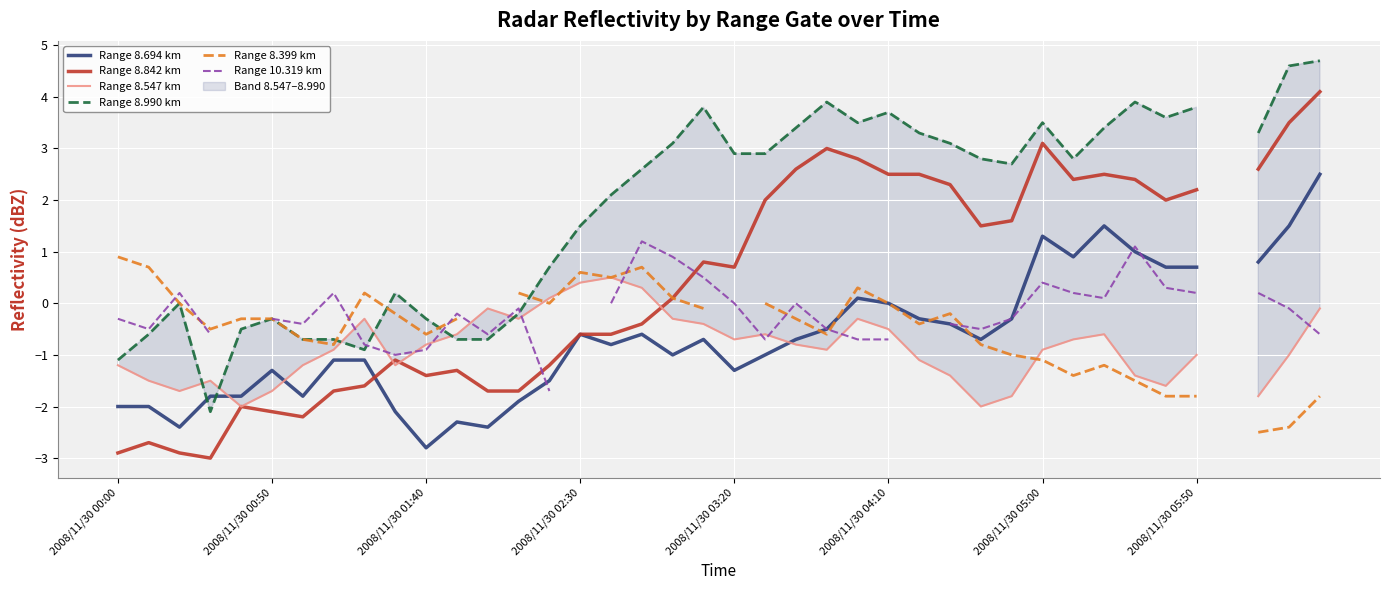

Does the chart display data point markers on the line(s)?

No